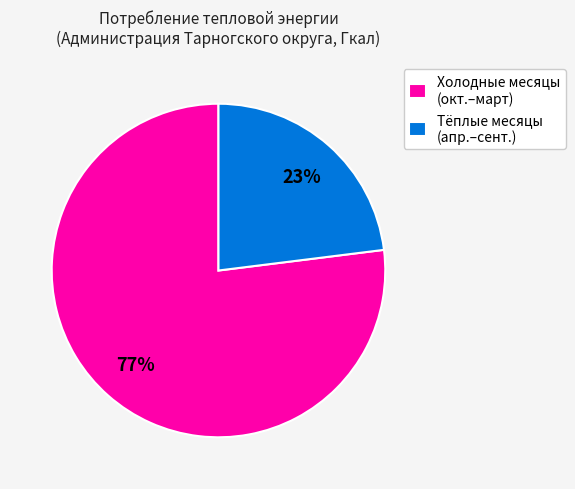

To the nearest percent, what percentage of the pie is Тёплые месяцы (апр.–сент.)?

23%